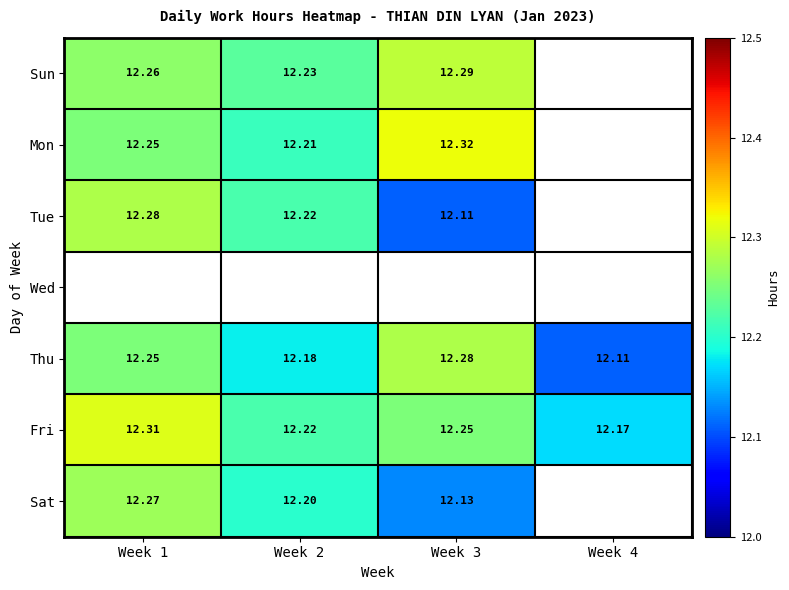

Is the value of Thu at Week 3 greater than the value of Mon at Week 3?

No